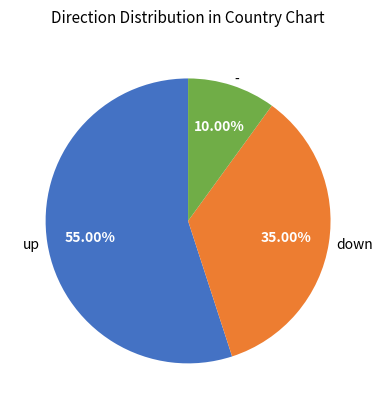

Rank the categories by value from highest to lowest.

up, down, -